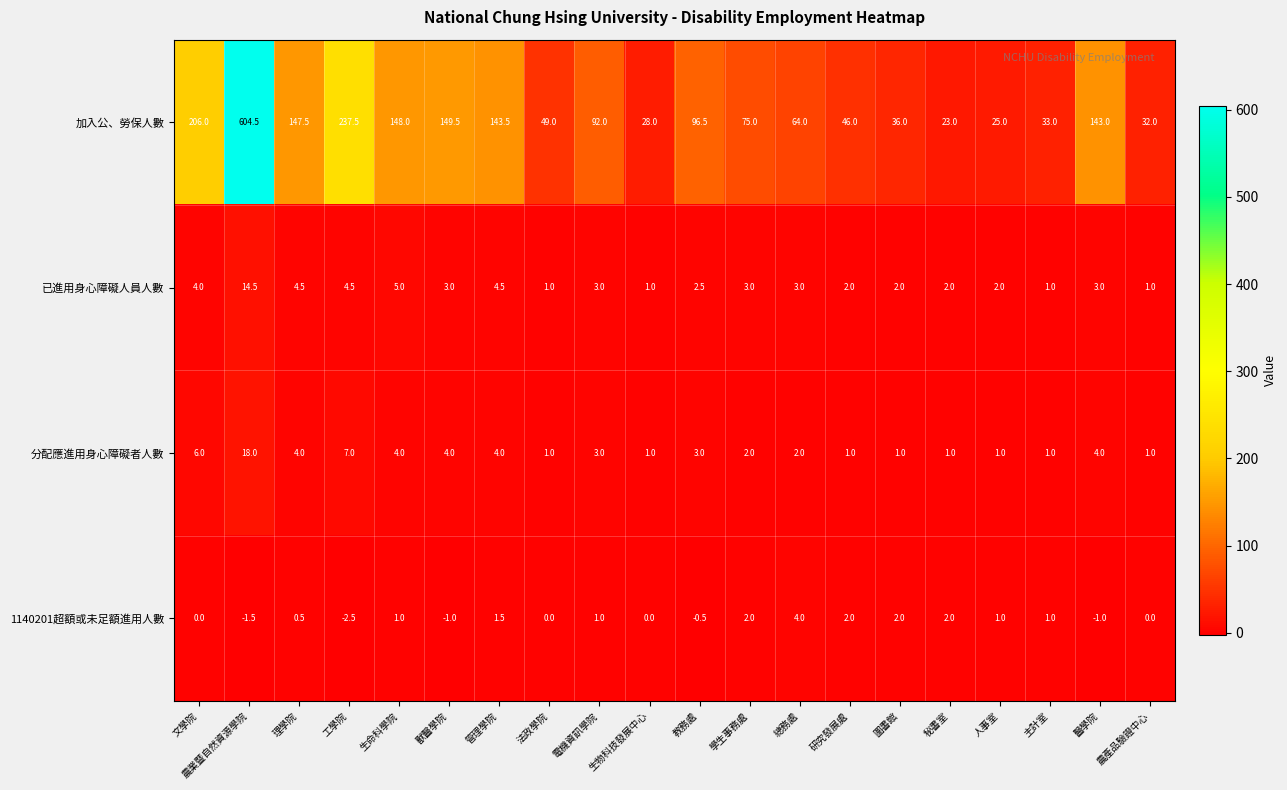

What is the spread (max minus min) of values at 圖書館?

35.0